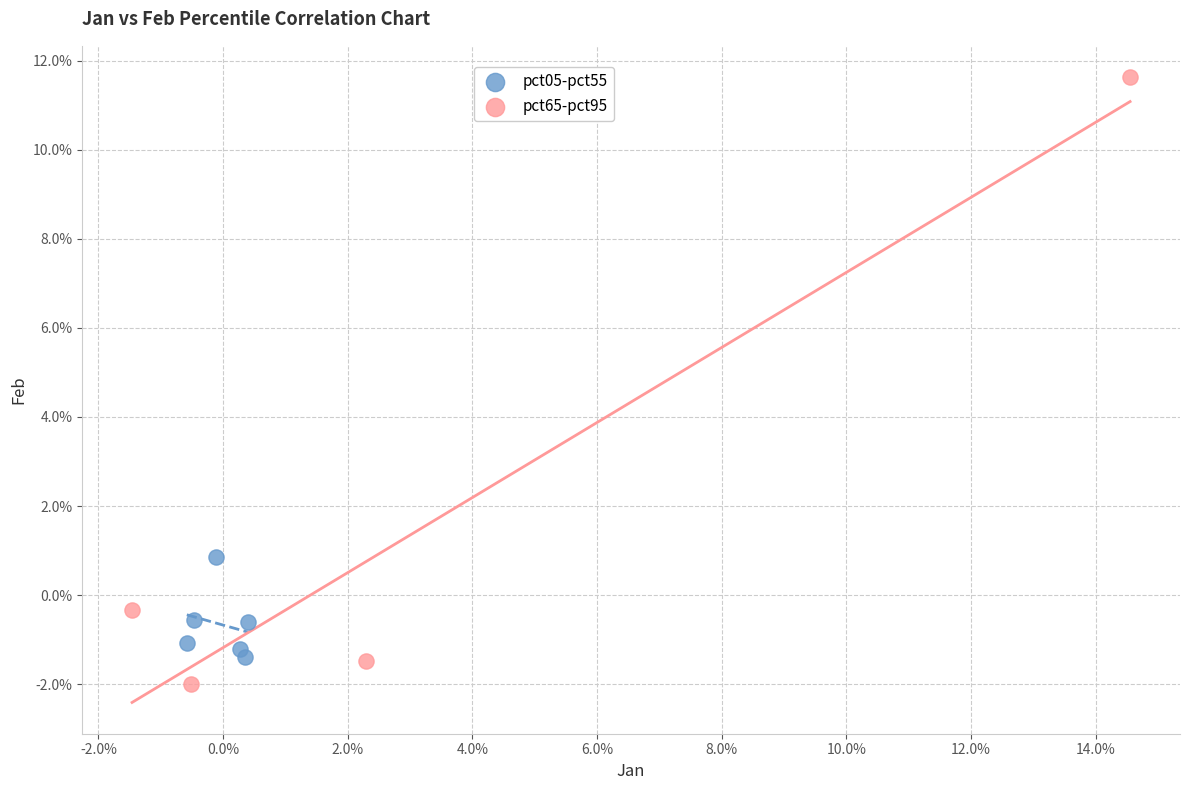

What are all the series names shown in the legend?

pct05-pct55, pct65-pct95